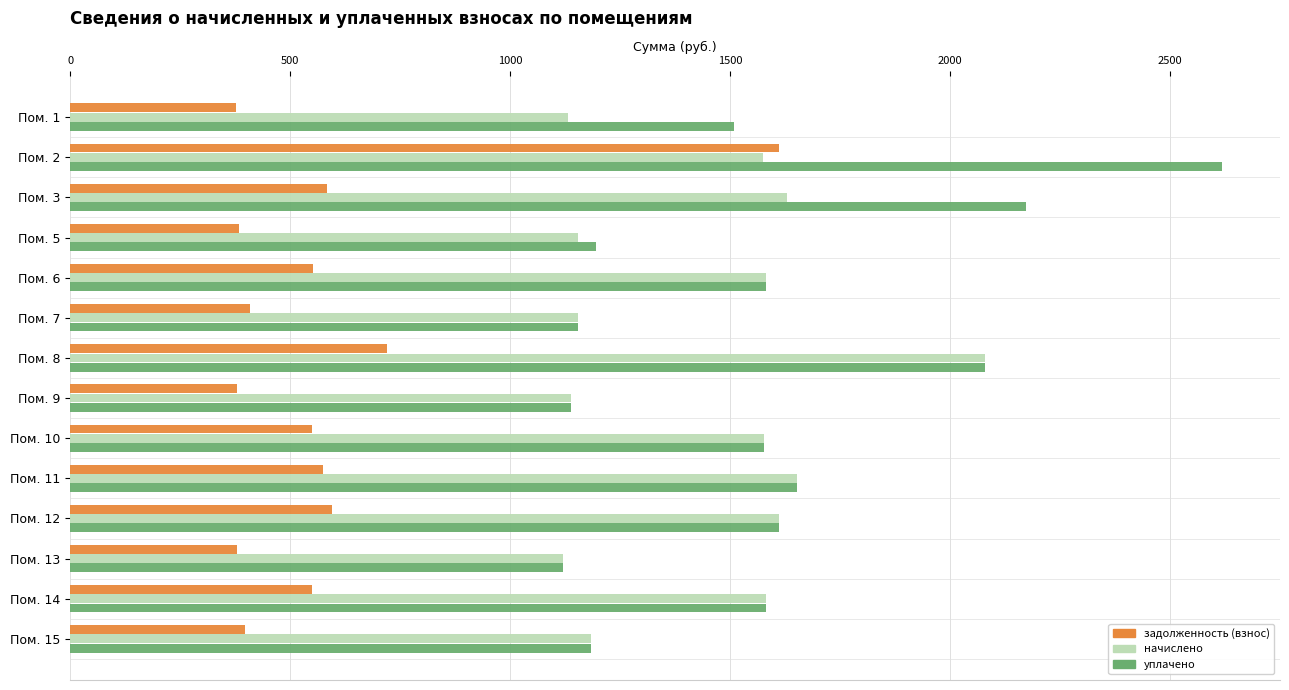

What is the difference between the second highest and minimum values in the начислено series?

530.9